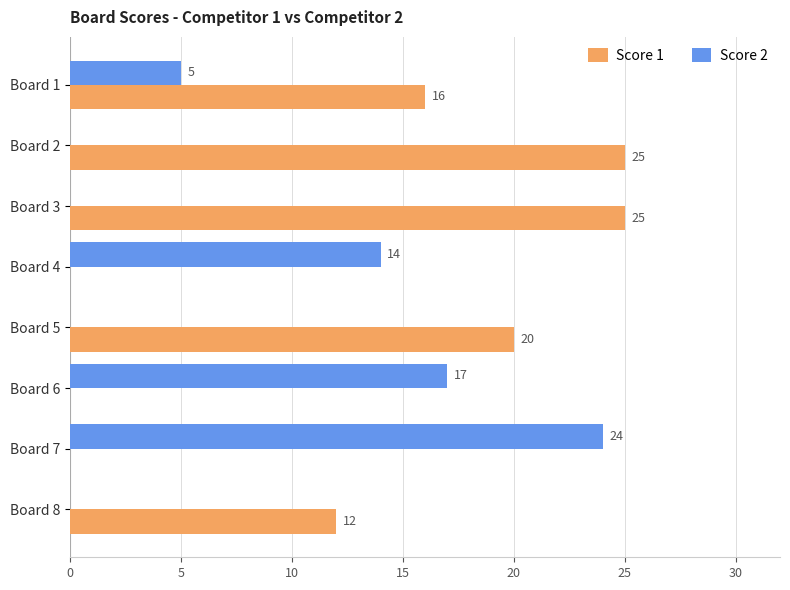

Between Board 3 and Board 4, which series saw the biggest shift?

Score 1